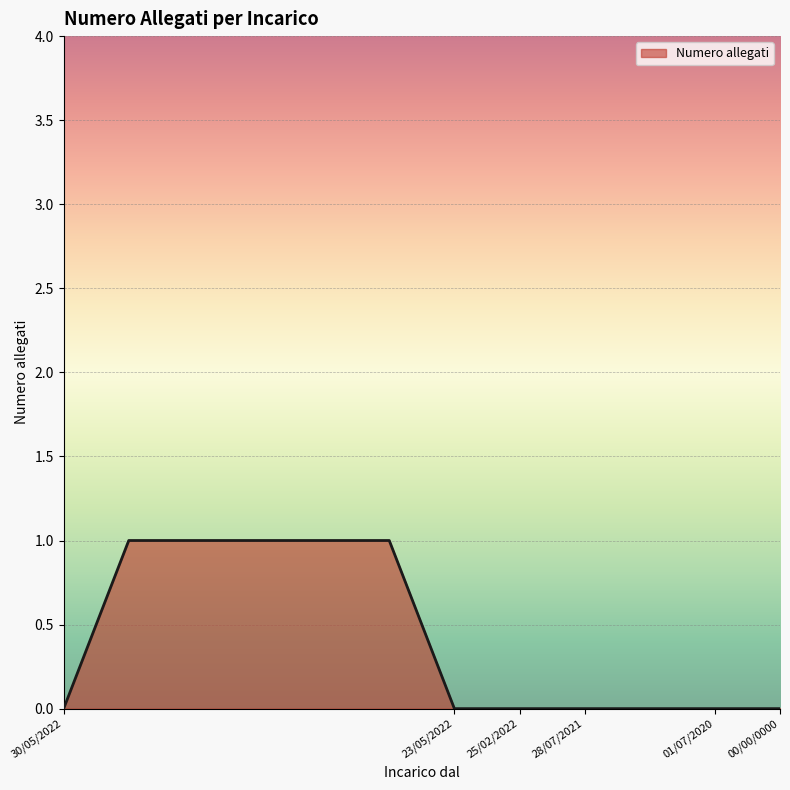

What is the difference between the maximum and second lowest values?

1